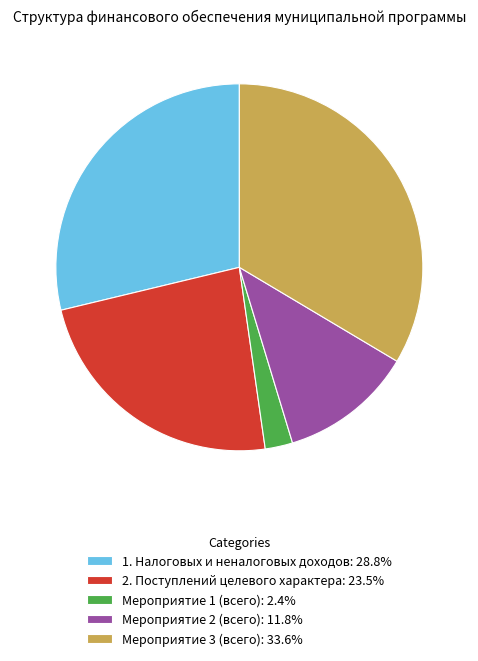

Which category has the biggest portion of the pie?

Мероприятие 3 (всего)